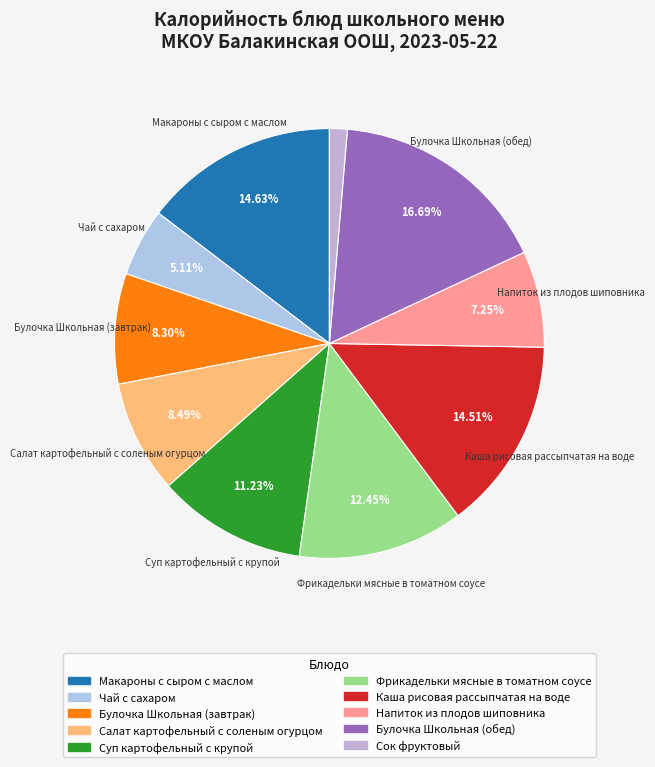

To the nearest percent, what percentage of the pie is Сок фруктовый?

1%